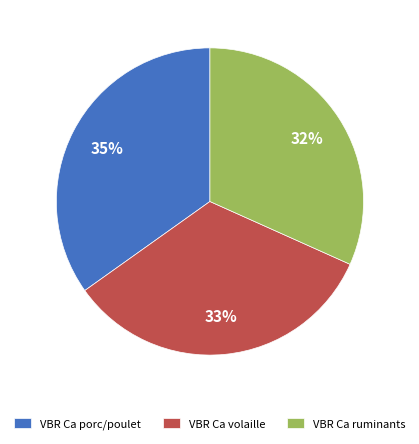

Between VBR Ca ruminants and VBR Ca porc/poulet, which is larger?

VBR Ca porc/poulet